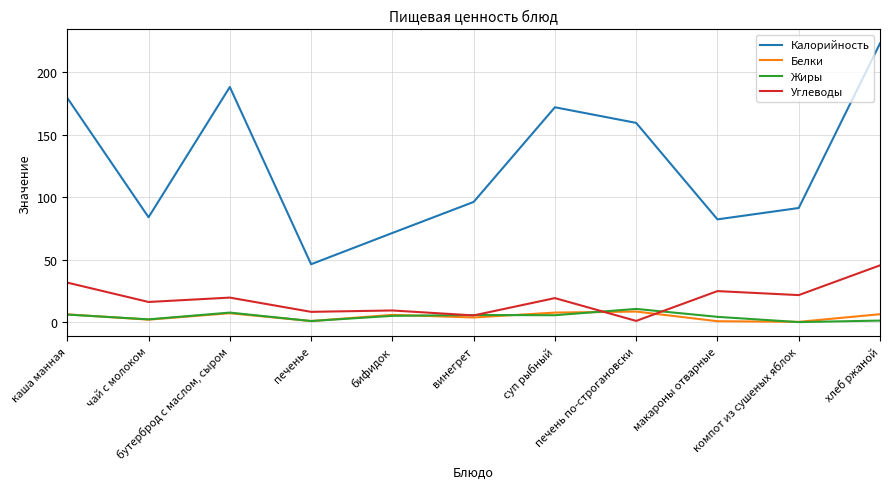

Which series has the largest range (max minus min)?

Калорийность